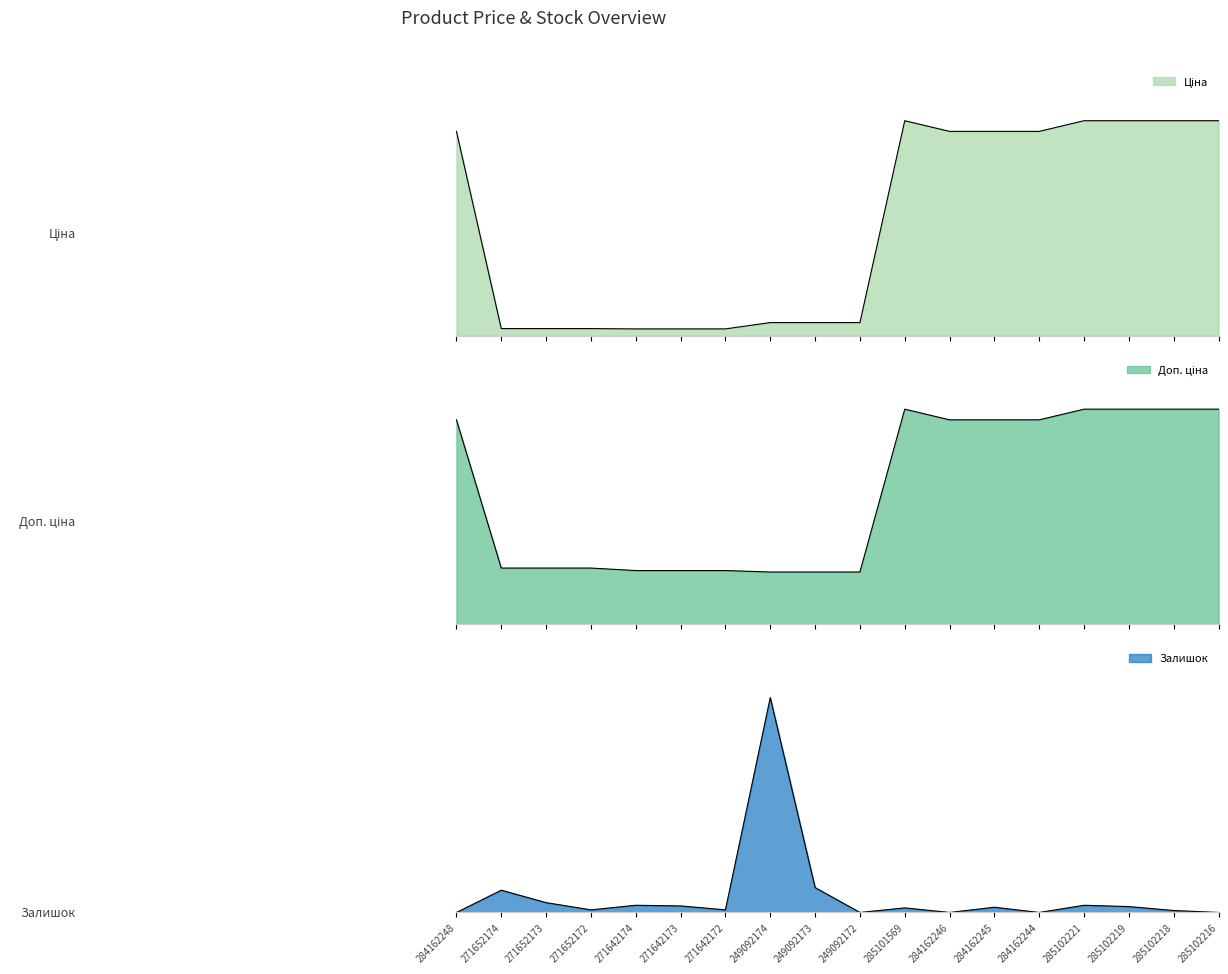

In Ціна, how many points are higher than both neighbors (excluding endpoints)?

1